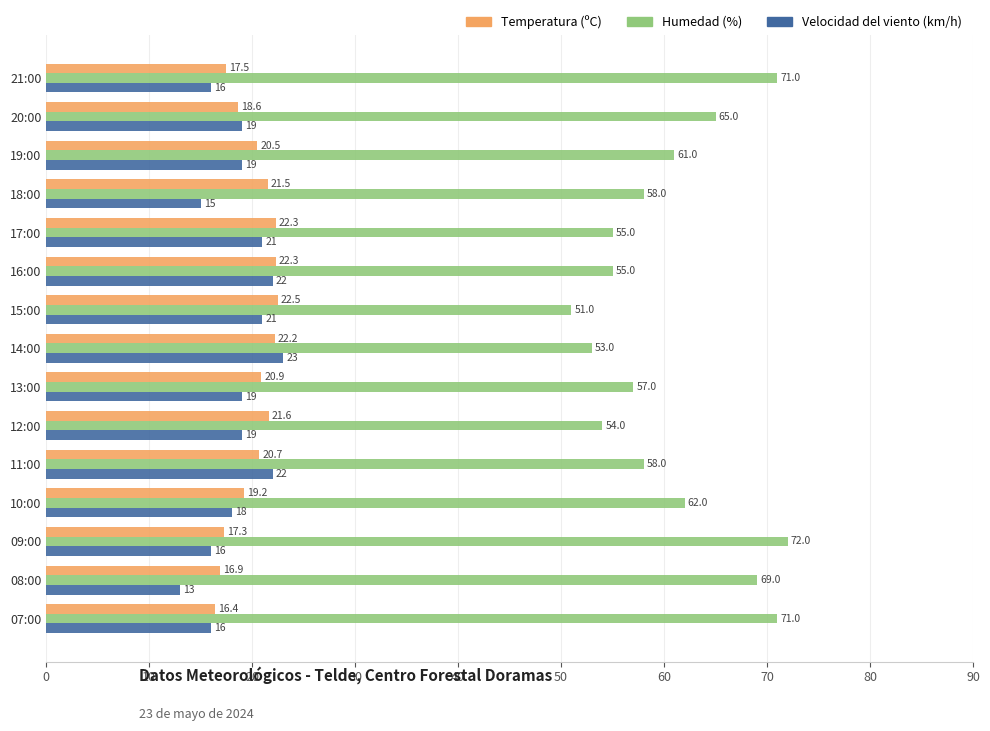

Rank the series by their maximum value, from lowest to highest.

Temperatura (ºC), Velocidad del viento (km/h), Humedad (%)